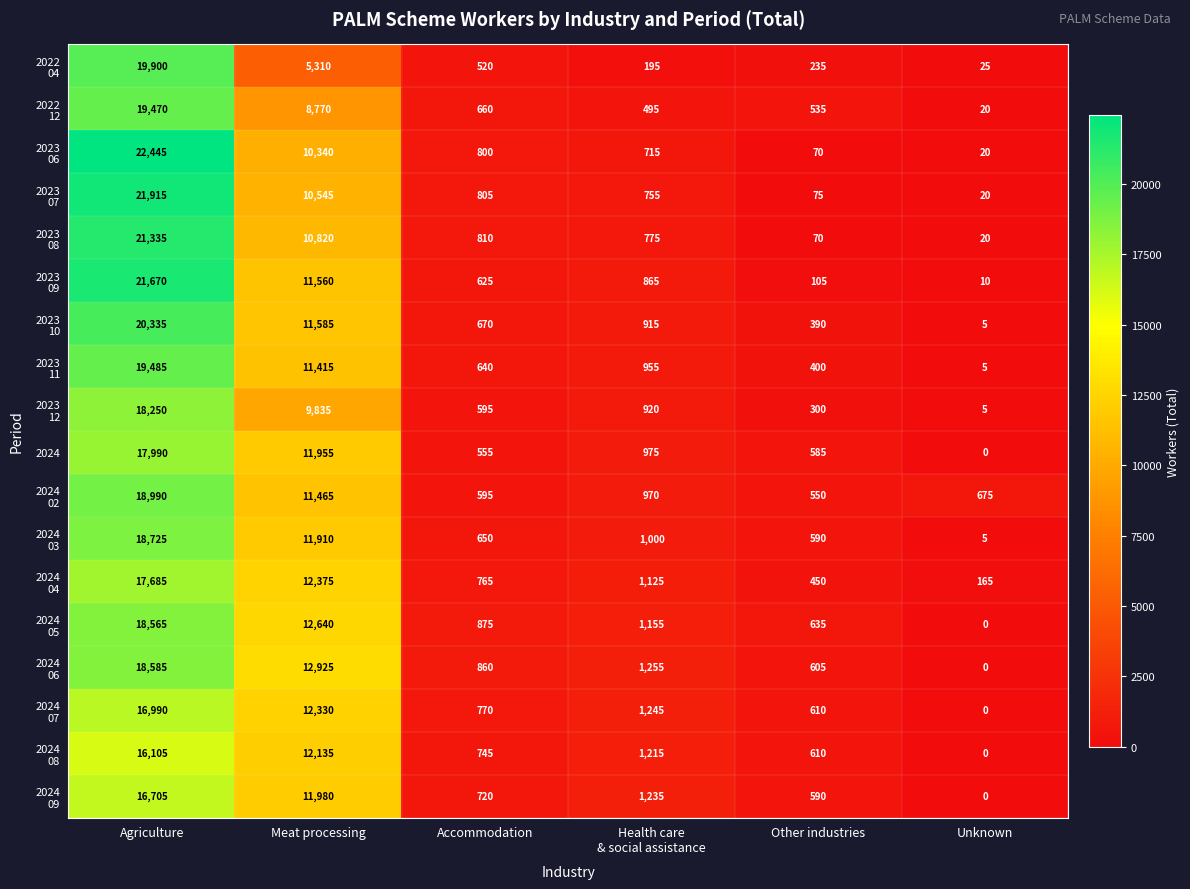

Which label corresponds to the smallest value in the chart?

Unknown